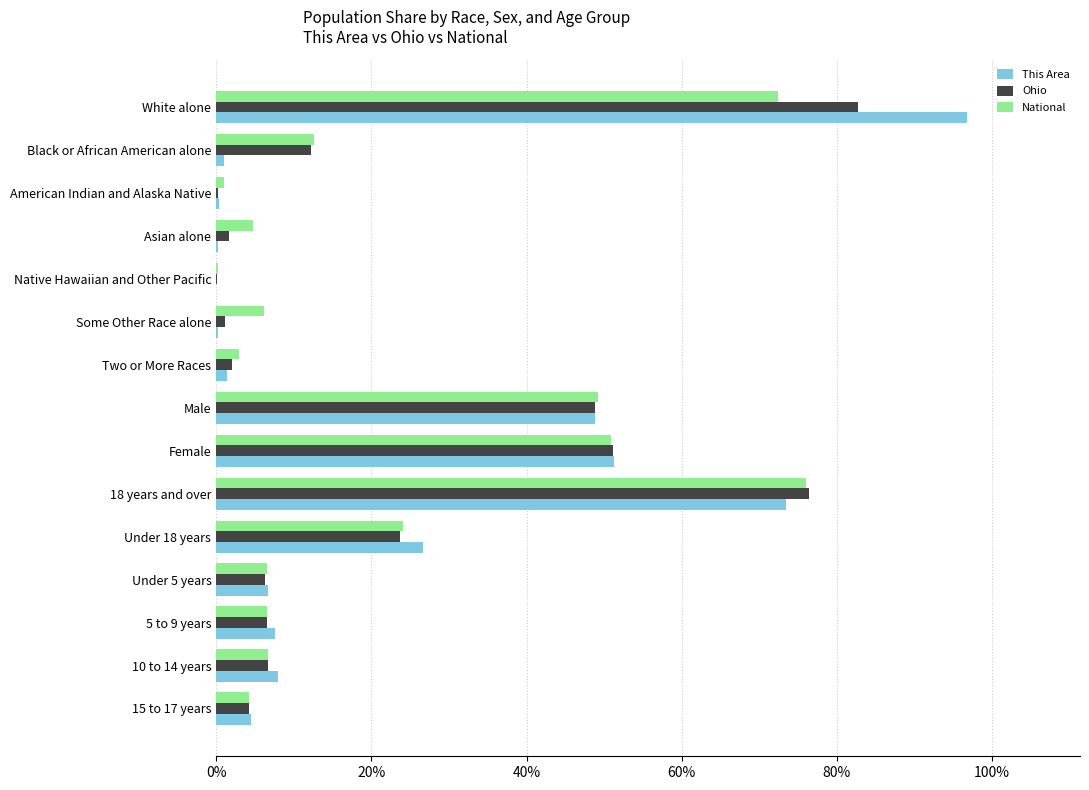

Which label corresponds to the largest value in the chart?

White alone